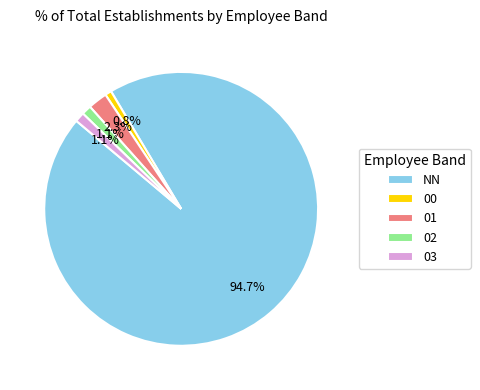

What portion of the pie excludes NN?

5.3%